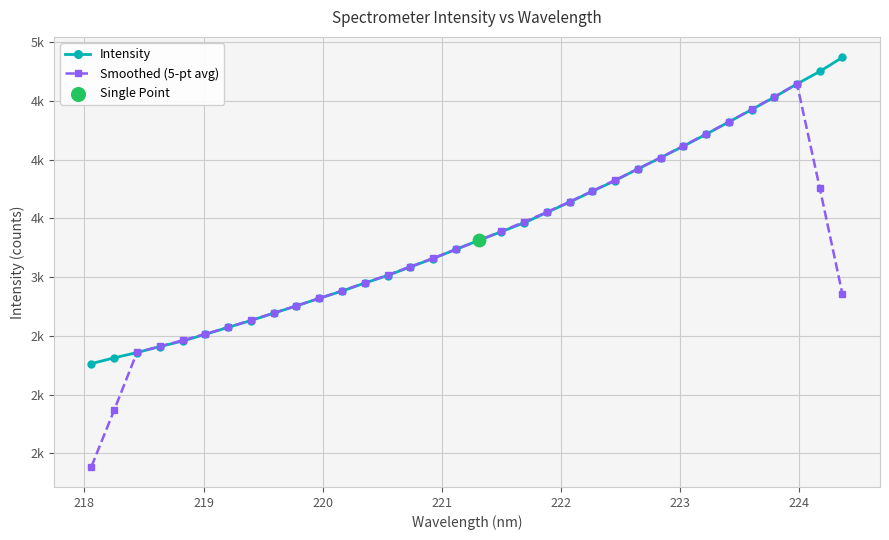

Does the chart have visible grid lines?

Yes